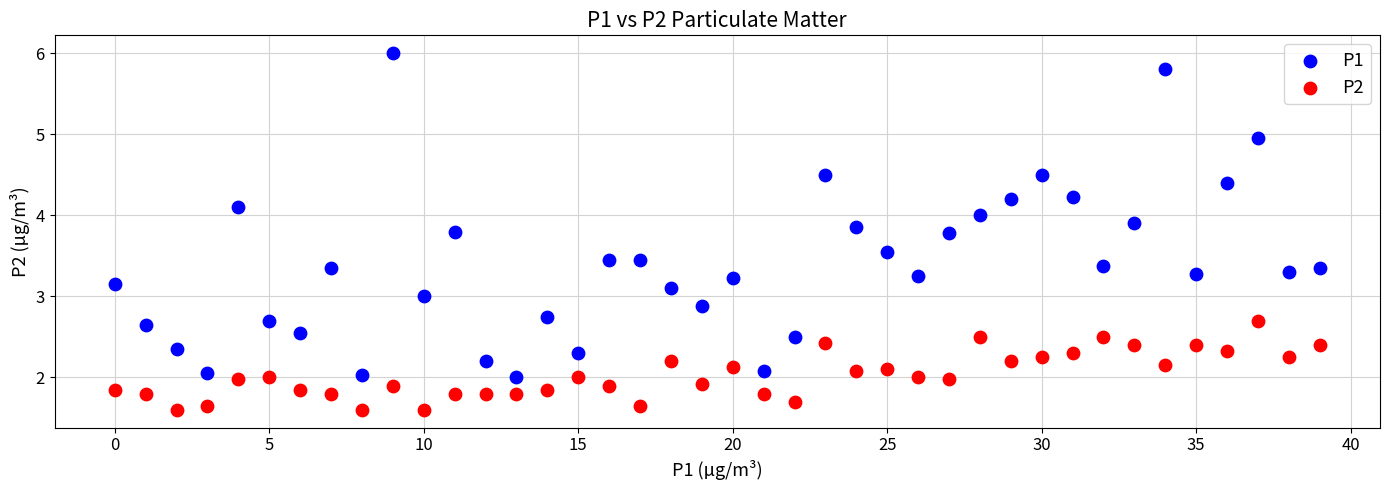

Which series contains the highest Y value?

P1